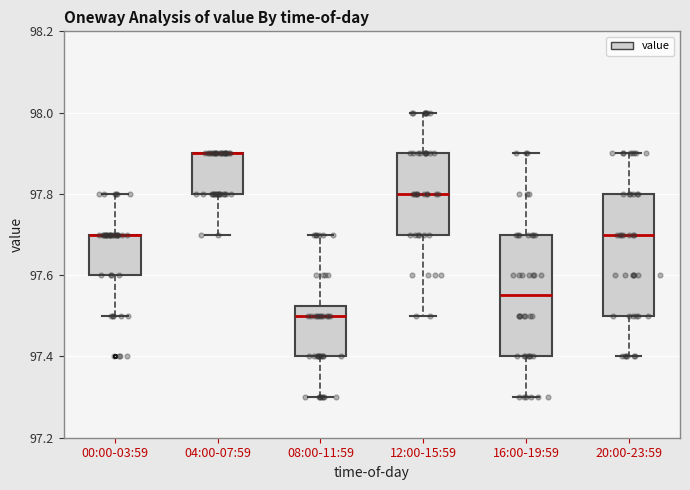

Where does the lower whisker of the box for 08:00-11:59 end on the y-axis? The values are not printed on the chart, so give them approximately, as read against the axis.

97.30